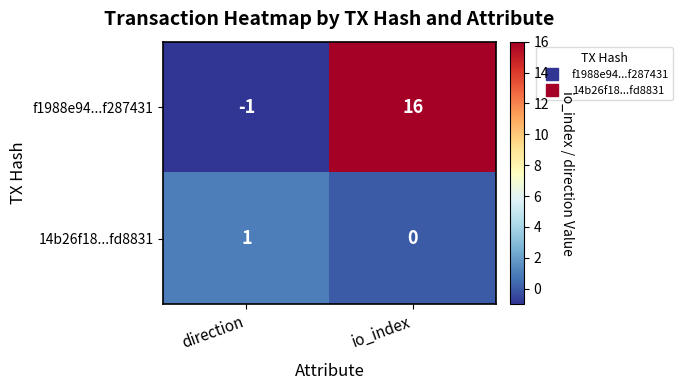

Count the number of categories in the chart.

2